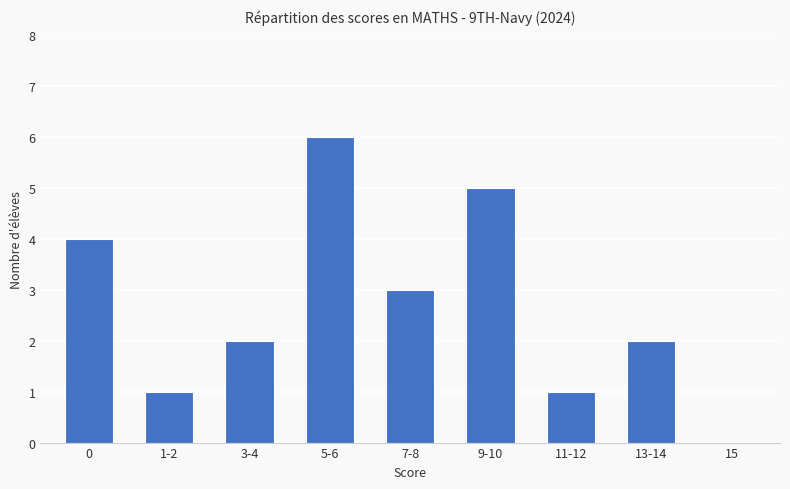

Are the bars grouped side by side (vs. stacked)?

No